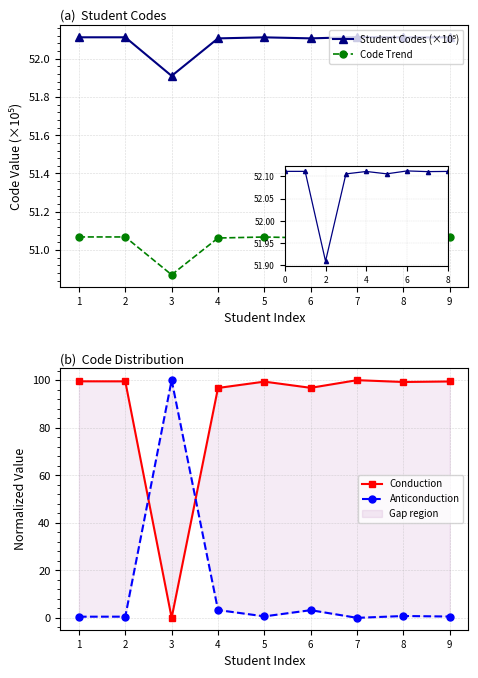

Read the Student Codes (×10⁵) value at 8.

52.1